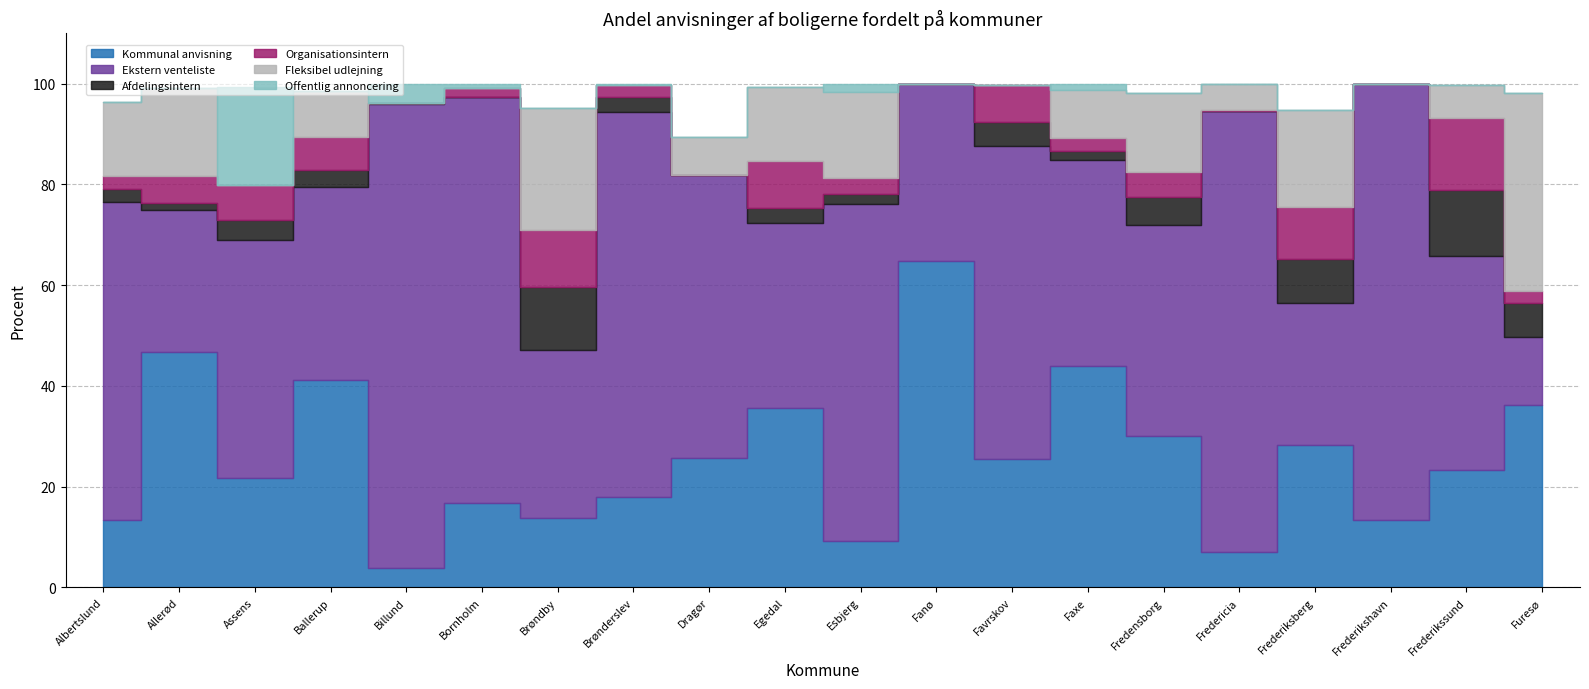

What is the sum of the Kommunal anvisning values at Frederikshavn and Assens?

35.0